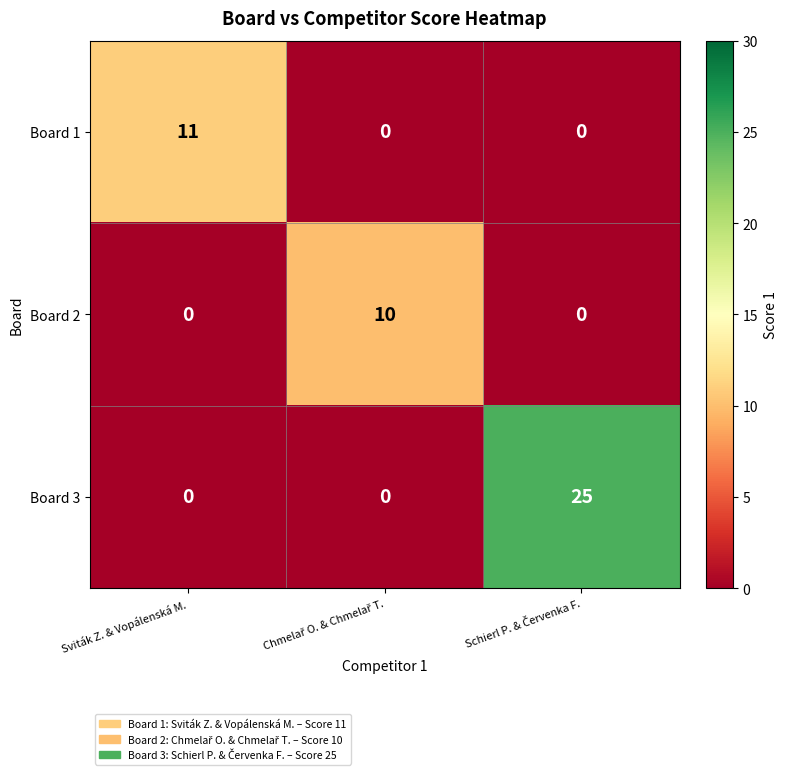

At how many categories does at least one series exceed 23?

1